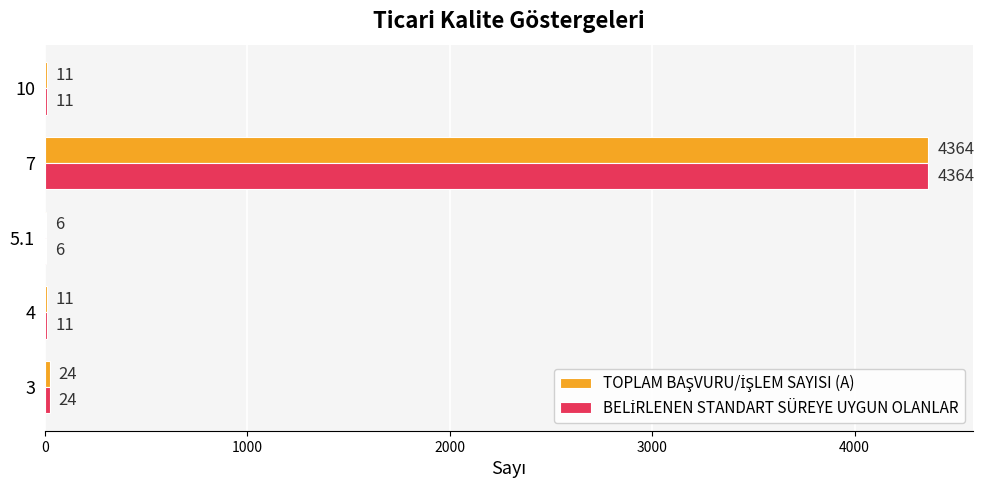

What is the maximum value shown in the chart?

4364